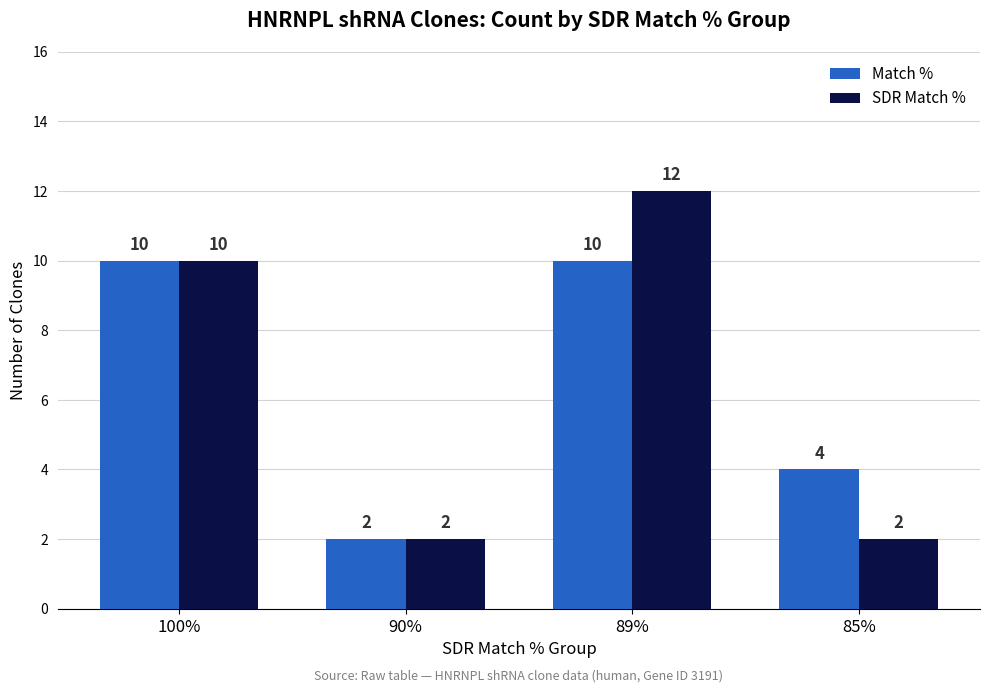

Reading left to right, what are all the values shown in this chart?

Match %: 10	2	10	4
SDR Match %: 10	2	12	2